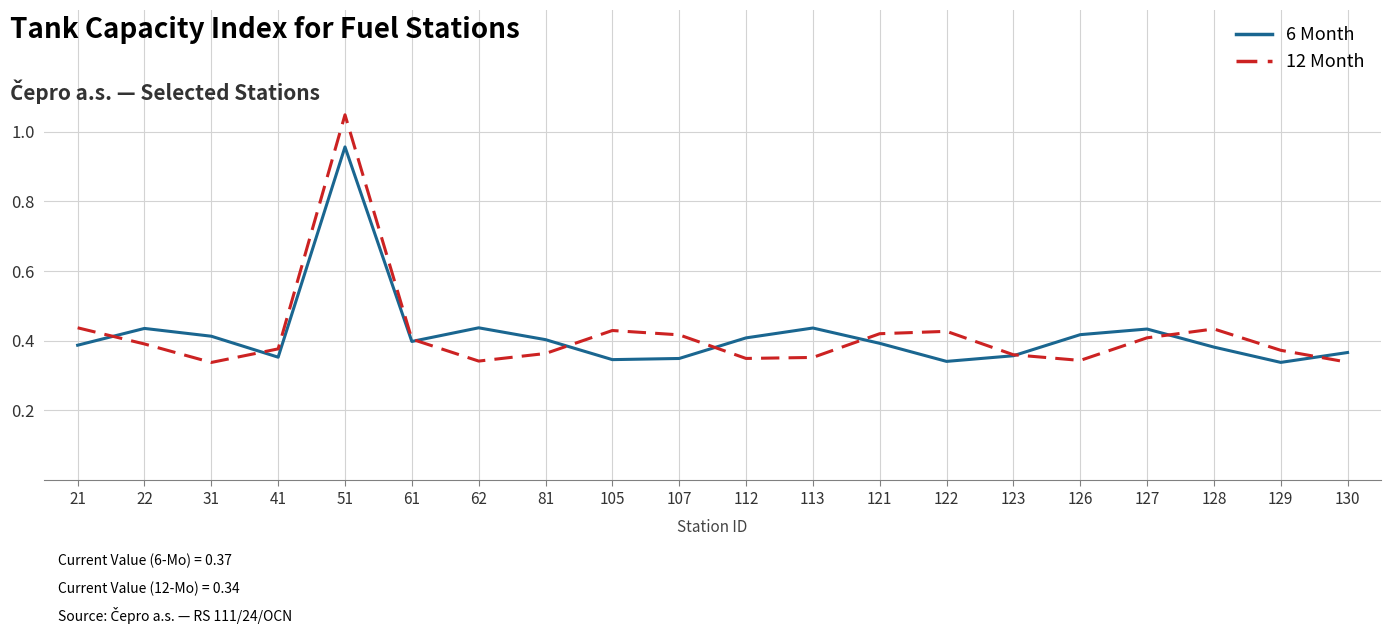

True or false: 6 Month has a value of 0.4 at 123.

True